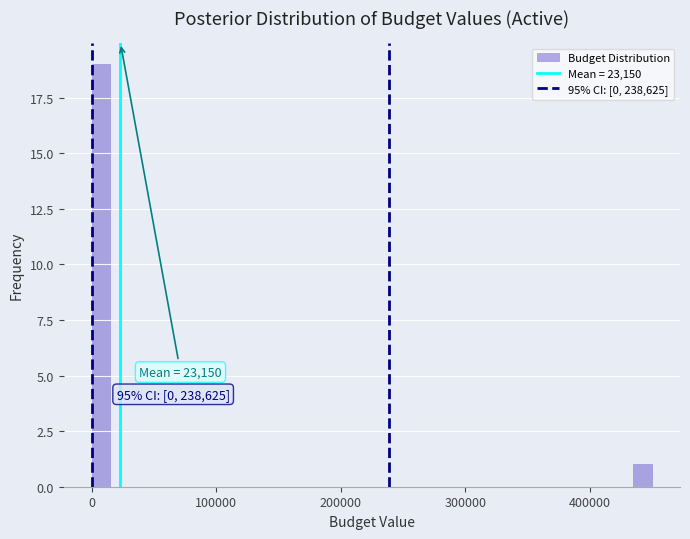

Read against the x-axis, roughly where is the centre of the tallest bar?

10000